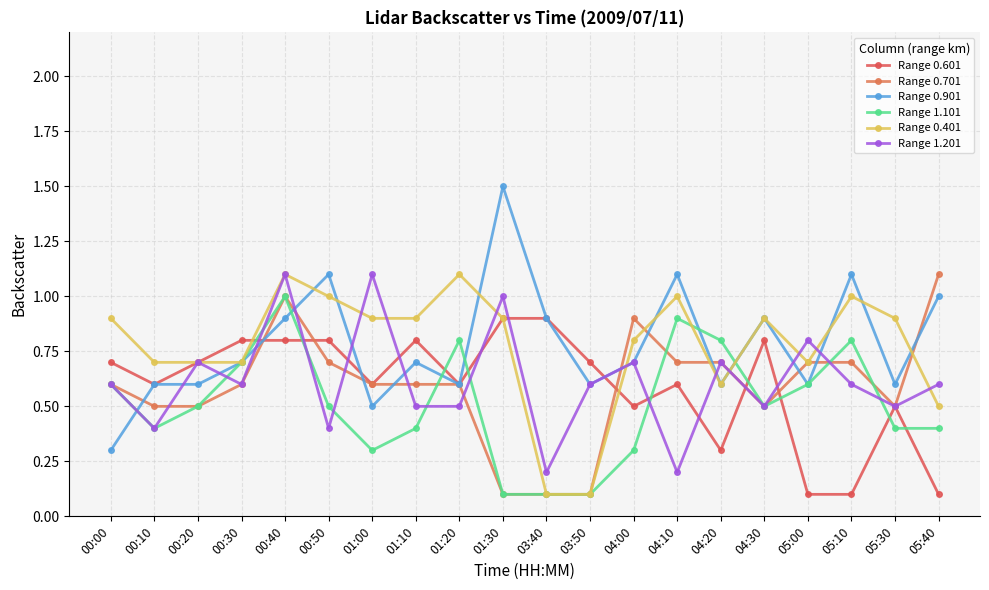

How many data points does each series have?

20